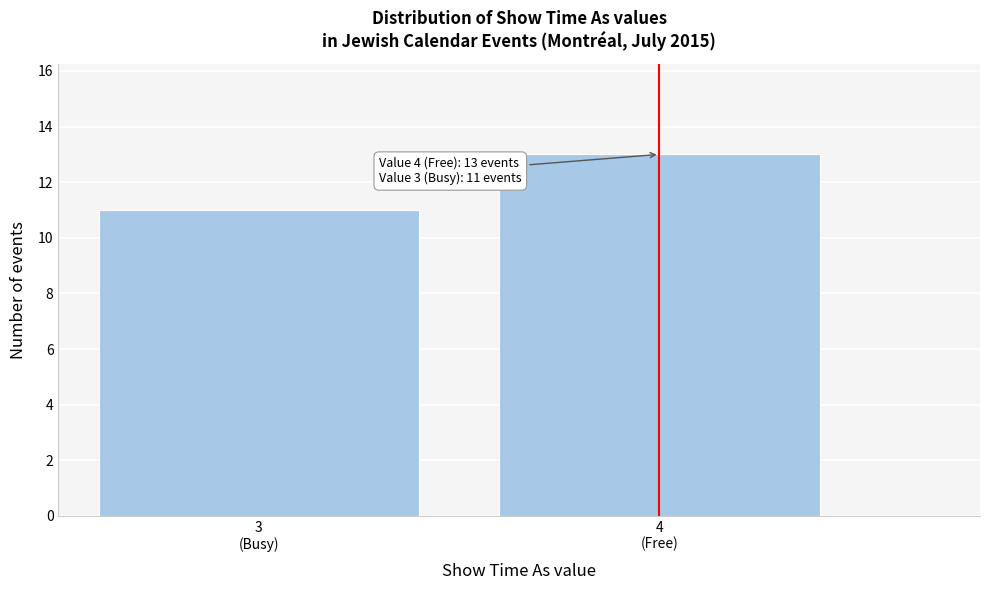

Reading right to left, extract all data points from this chart.

13	11